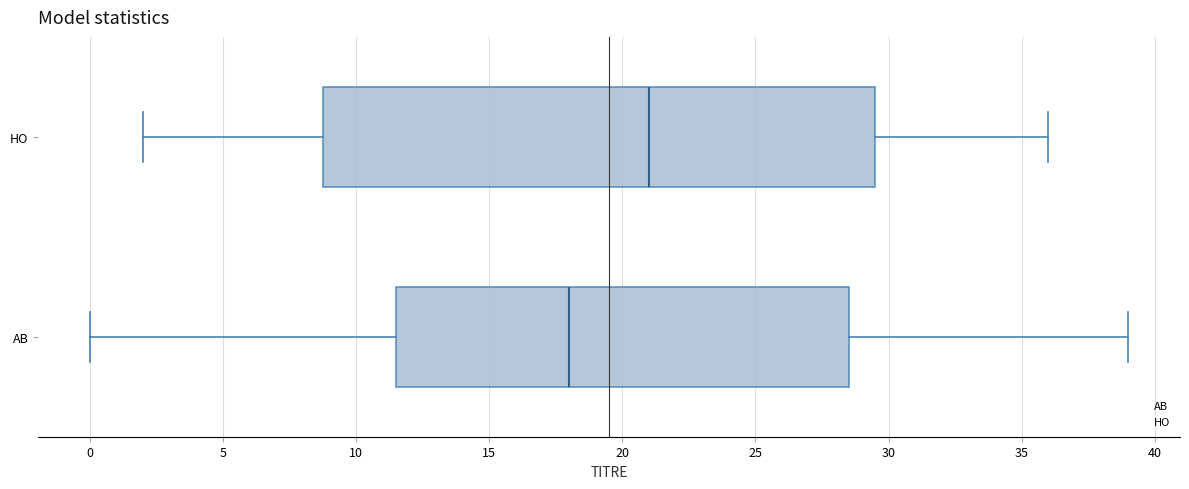

Which box's median line is the furthest to the left?

AB